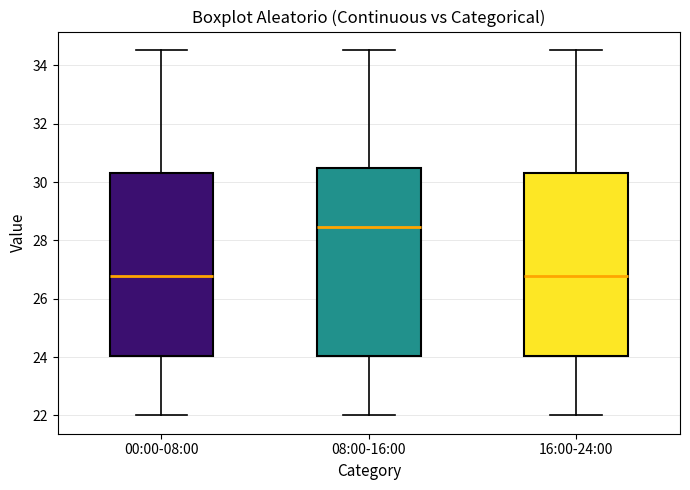

Where does the lower whisker of the box for 16:00-24:00 end on the y-axis? The values are not printed on the chart, so give them approximately, as read against the axis.

22.0